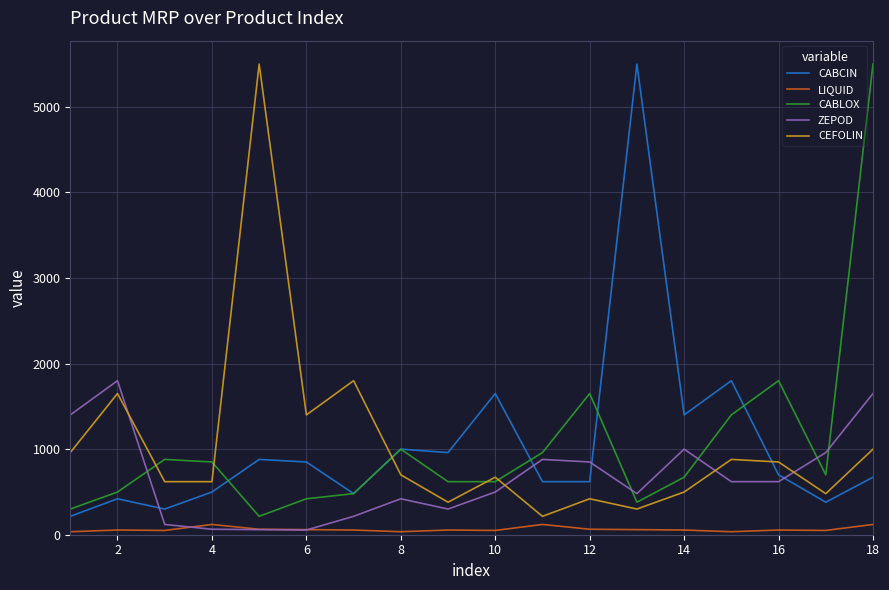

What is the greatest value displayed?

5500.0